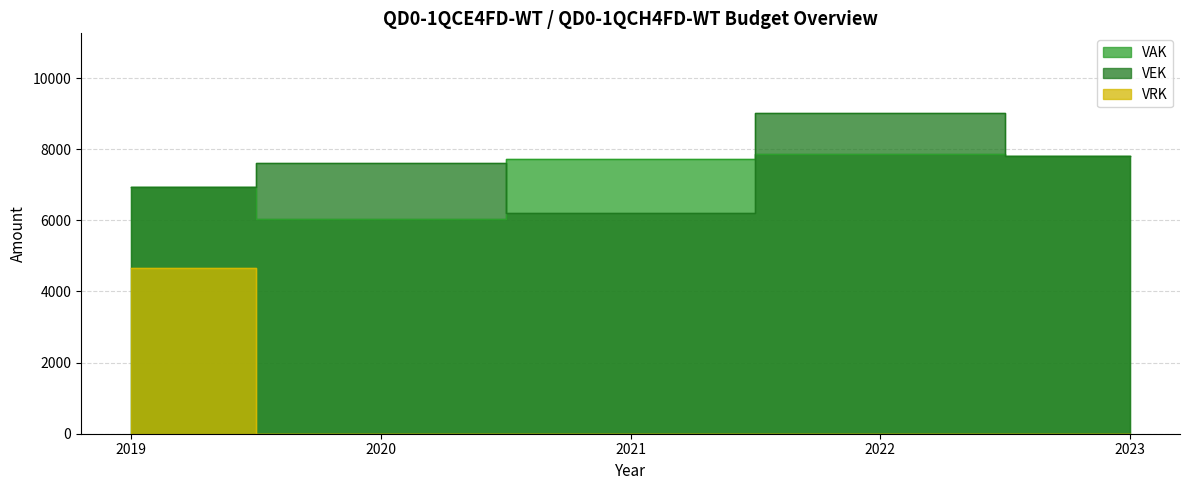

What is the difference between the VRK values at 2022 and 2019?

4650